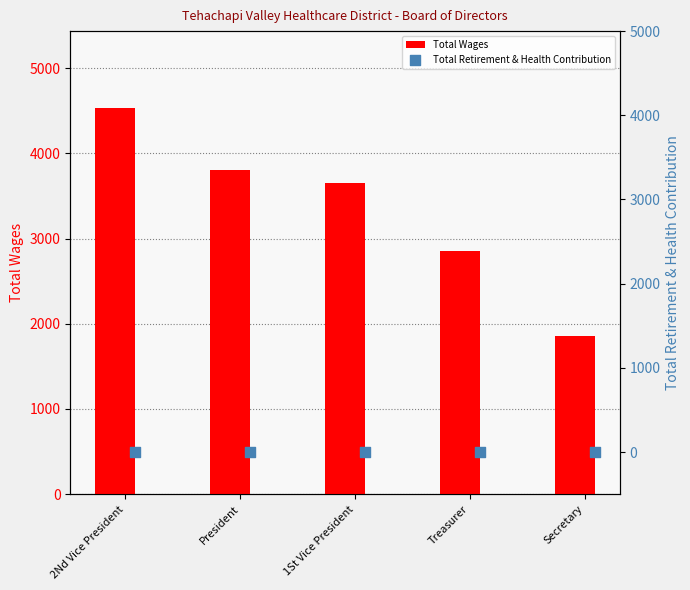

What are all the series names shown in the legend?

Total Wages, Total Retirement & Health Contribution